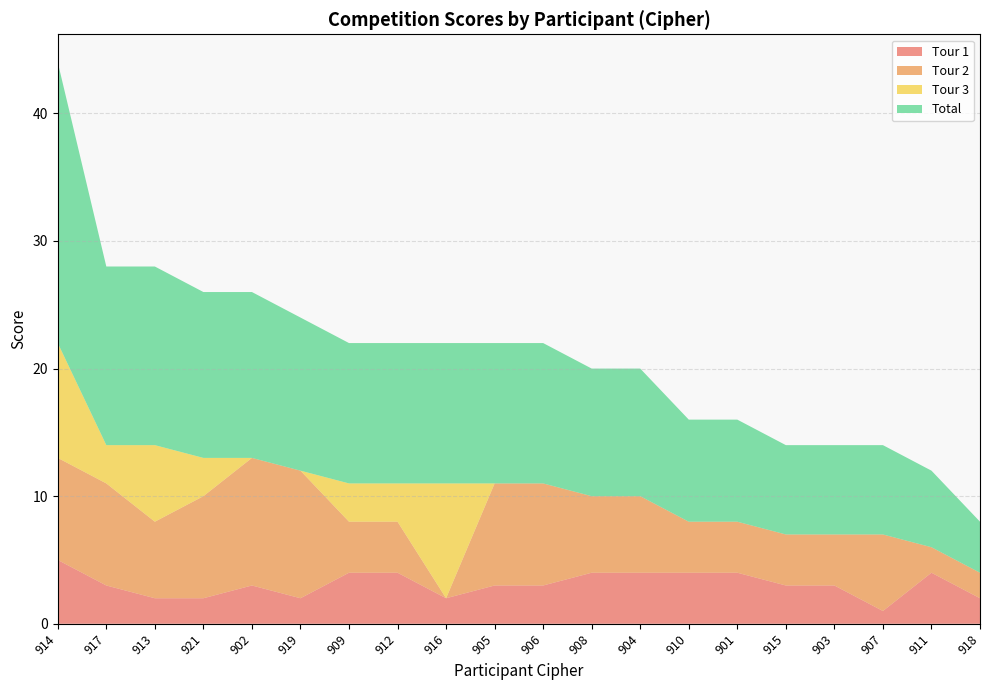

Reading left to right, extract all data points from this chart.

Tour 1: 5	3	2	2	3	2	4	4	2	3	3	4	4	4	4	3	3	1	4	2
Tour 2: 8	8	6	8	10	10	4	4	0	8	8	6	6	4	4	4	4	6	2	2
Tour 3: 9	3	6	3	0	0	3	3	9	0	0	0	0	0	0	0	0	0	0	0
Total: 22	14	14	13	13	12	11	11	11	11	11	10	10	8	8	7	7	7	6	4